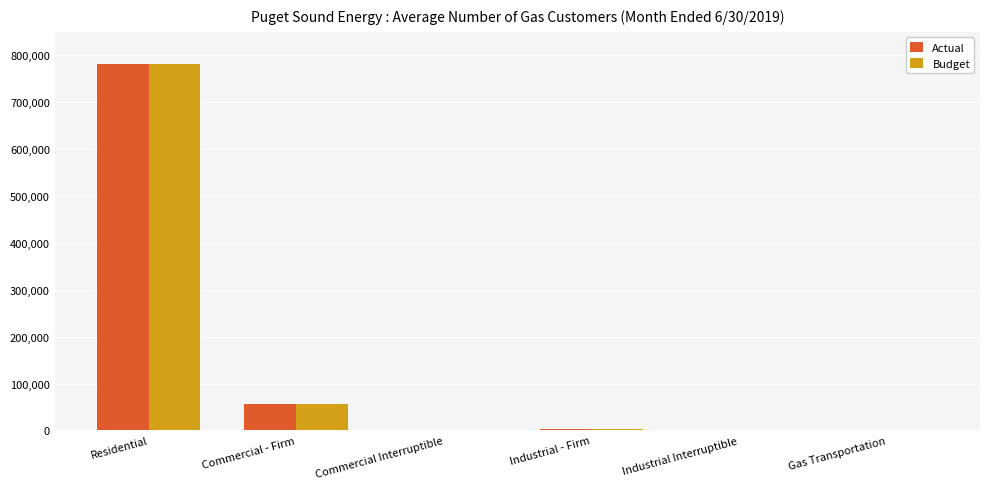

Is the value of Budget at Residential greater than the value of Actual at Industrial Interruptible?

Yes